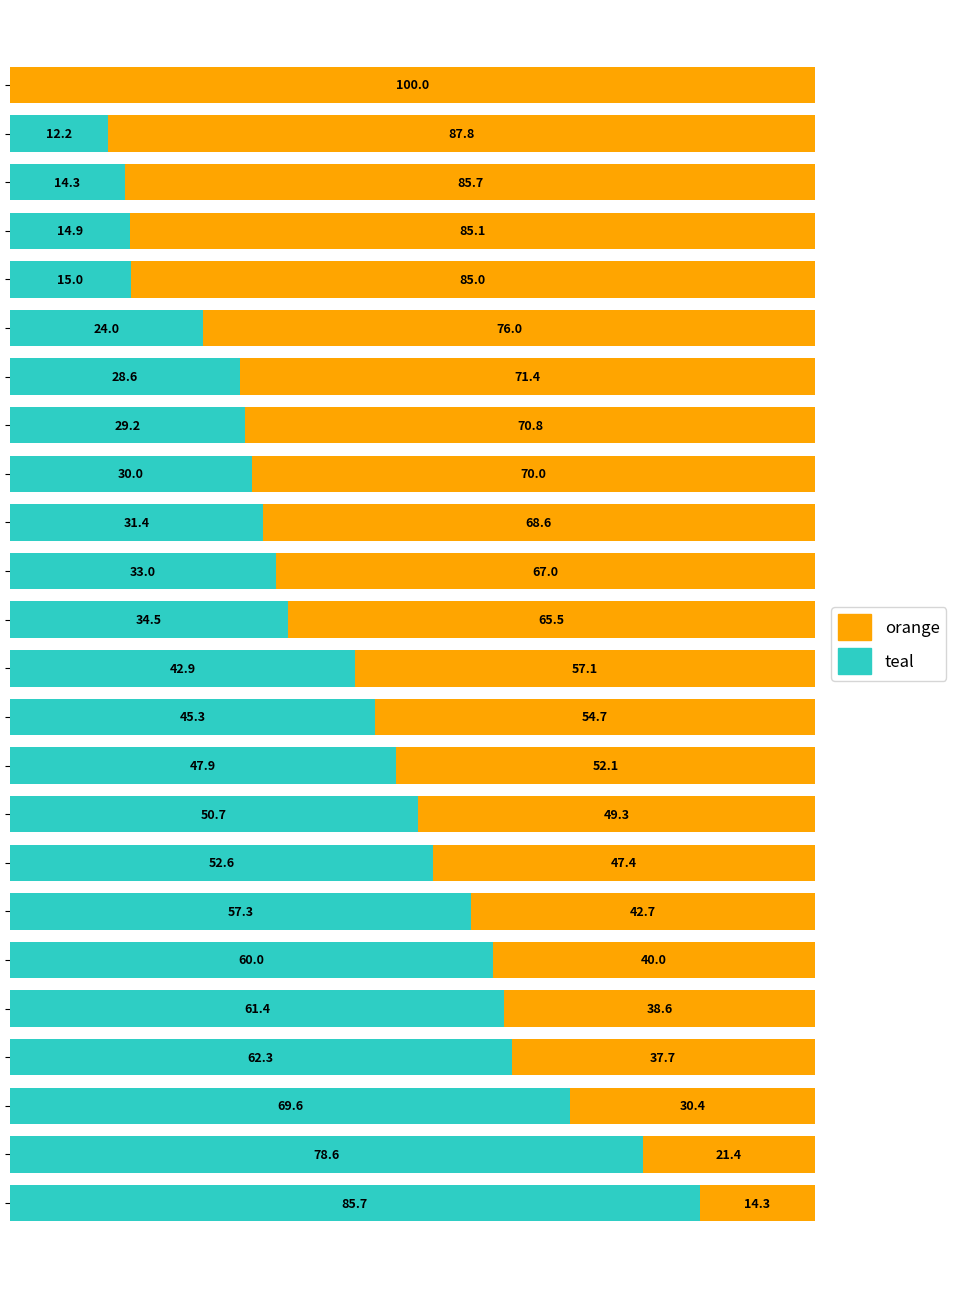

What is the value of the orange bar at the 17th from the left?

70.8